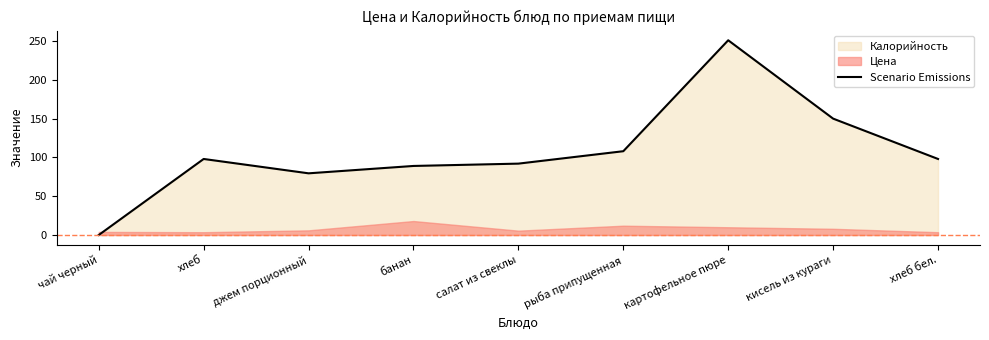

Read the value at салат из свеклы.

92.0